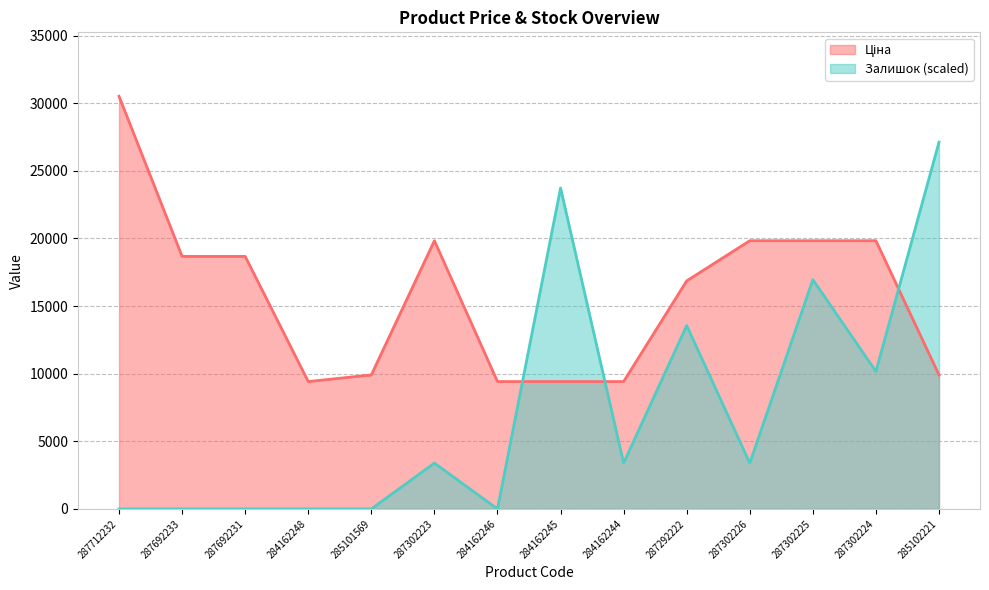

How many lines are shown in the chart?

2